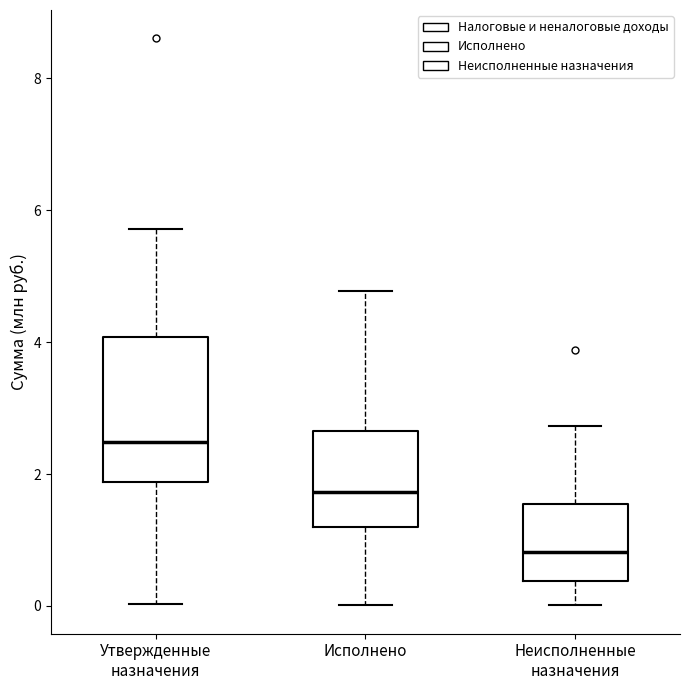

Comparing the boxes themselves (not the whiskers), which one is the tallest?

Утвержденные назначения